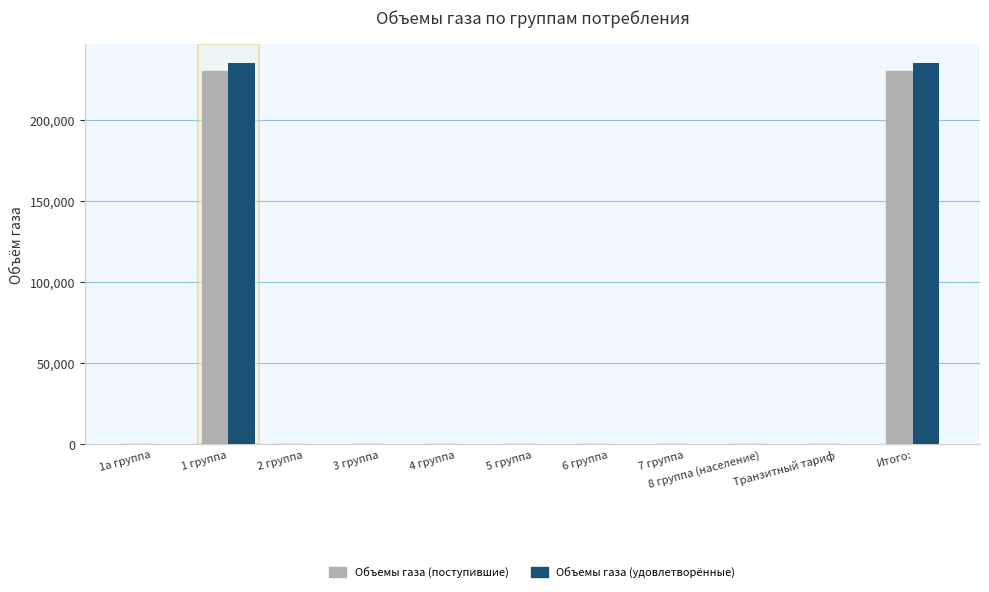

Is the value of Объемы газа (удовлетворённые) at Транзитный тариф greater than the value of Объемы газа (поступившие) at 1 группа?

No